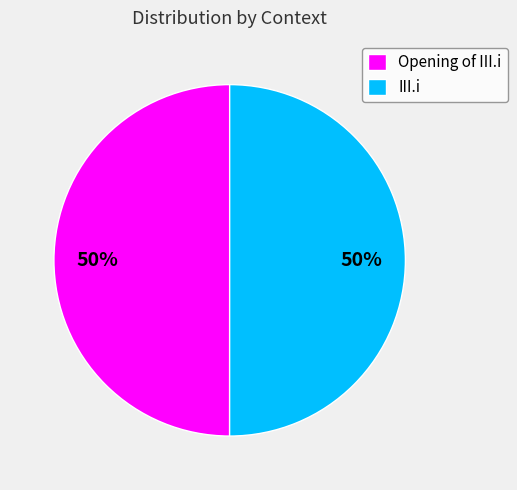

To the nearest percent, what percentage of the pie is Opening of III.i?

50%